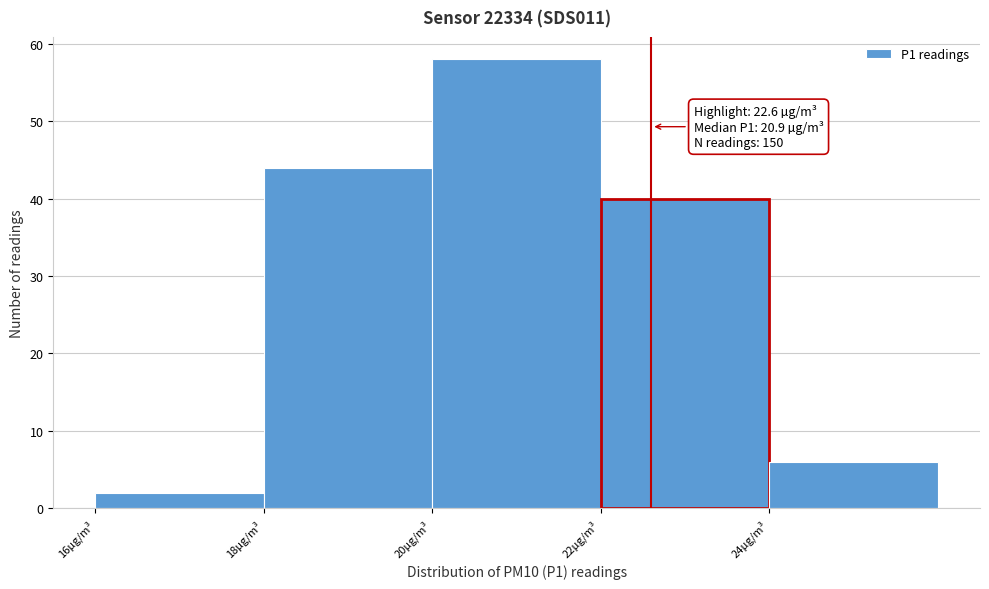

Which range on the x-axis has the tallest bar?

20 to 22